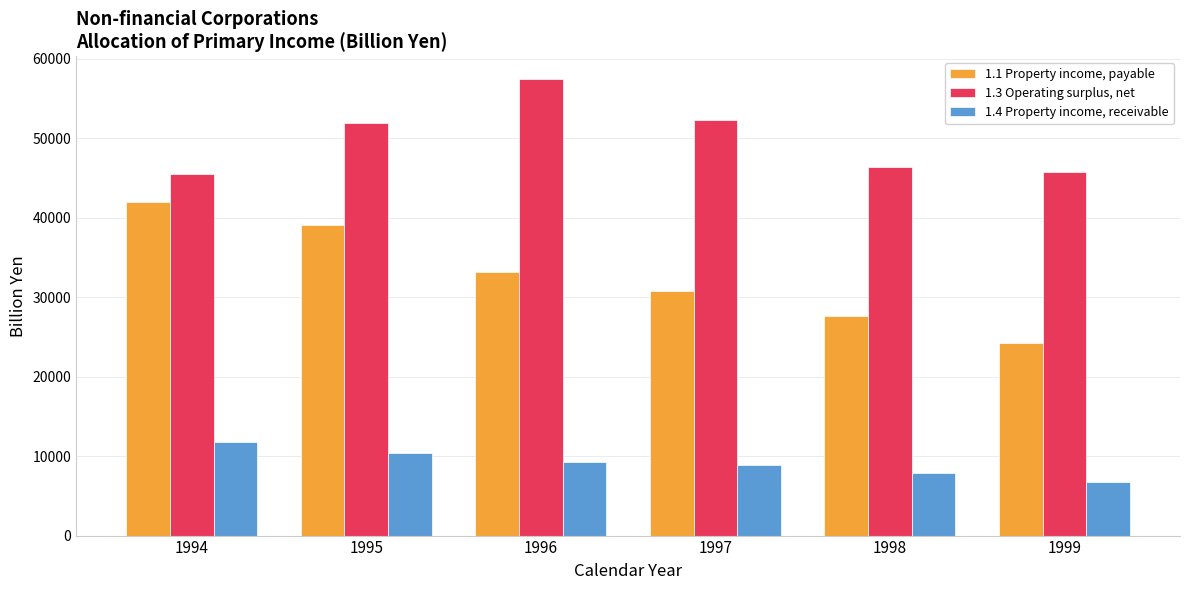

How many series are shown in this chart?

3